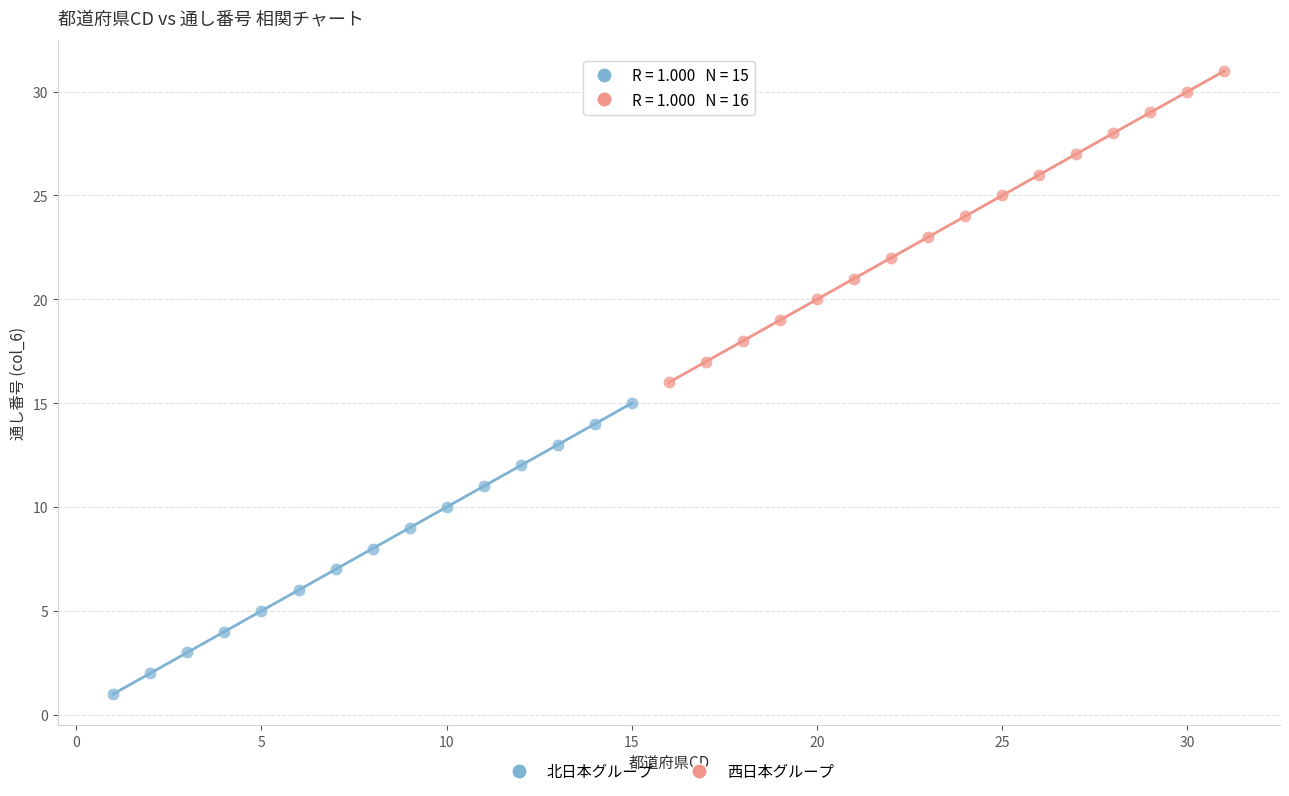

Which series contains the lowest Y value?

北日本グループ